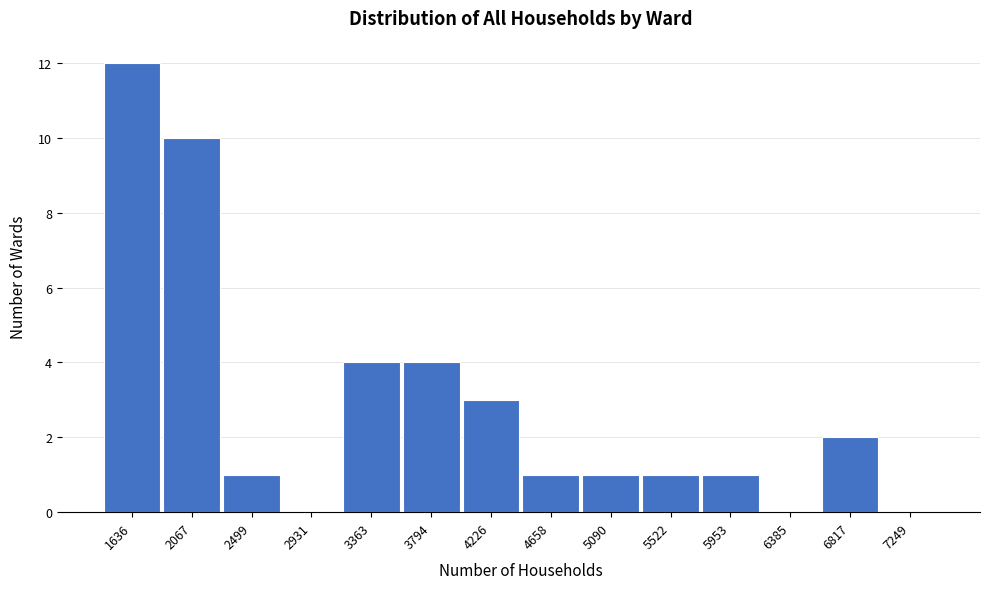

Reading left to right, list all the values displayed in this chart.

1636=12	2067=10	2499=1	2931=0	3363=4	3794=4	4226=3	4658=1	5090=1	5522=1	5953=1	6385=0	6817=2	7249=0